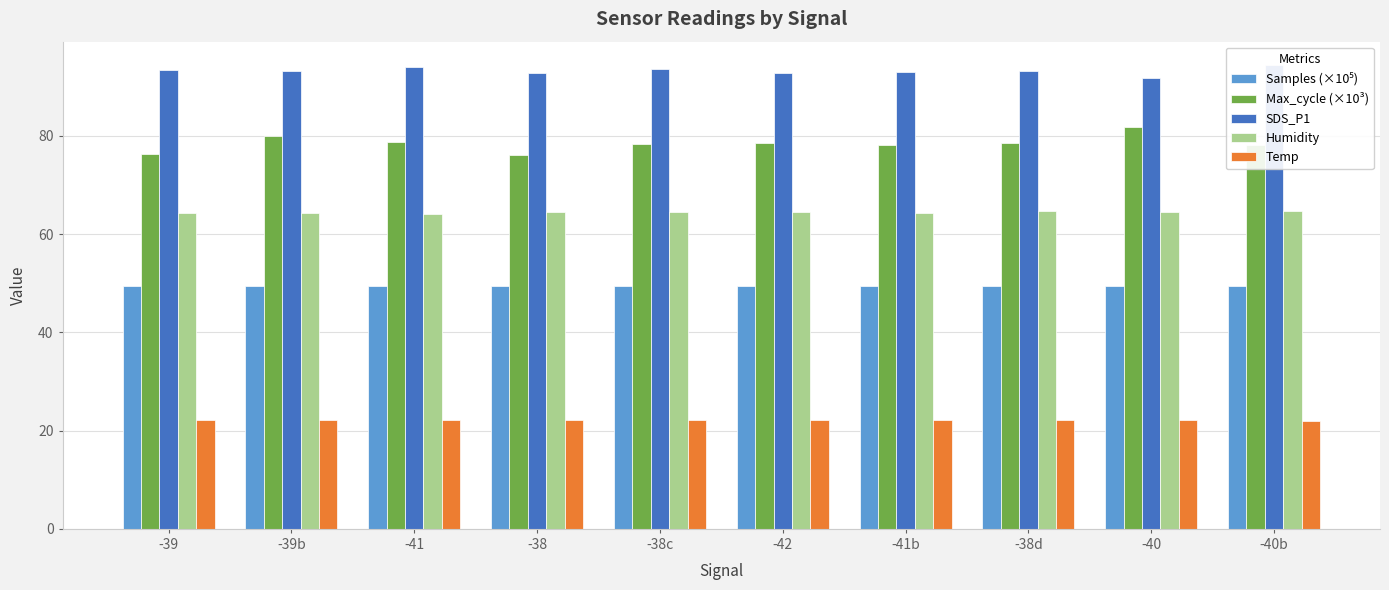

Which has a higher value, -38d or -39b?

-38d